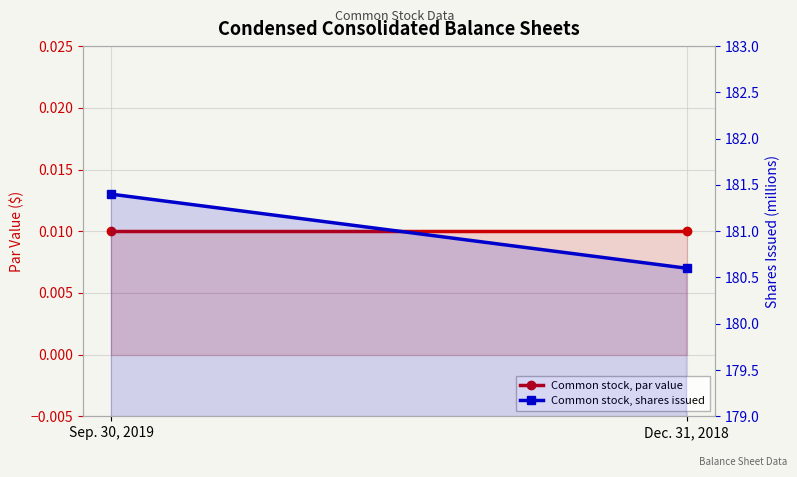

Is the value of Common stock, shares issued at Sep. 30, 2019 greater than the value of Common stock, par value at Sep. 30, 2019?

Yes